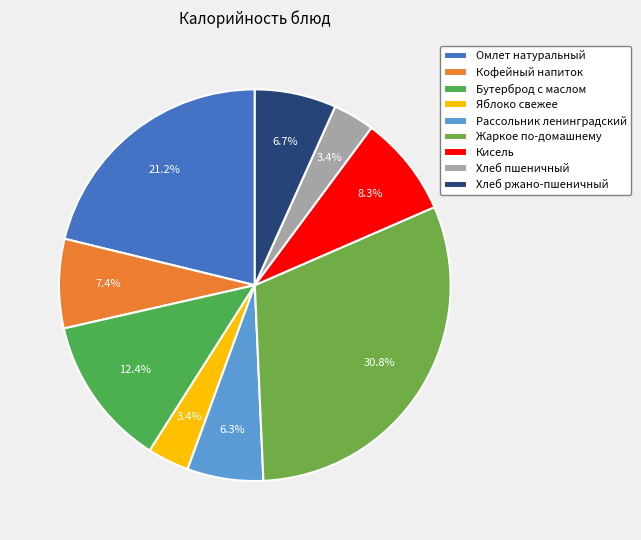

How many slices are in this pie chart?

9